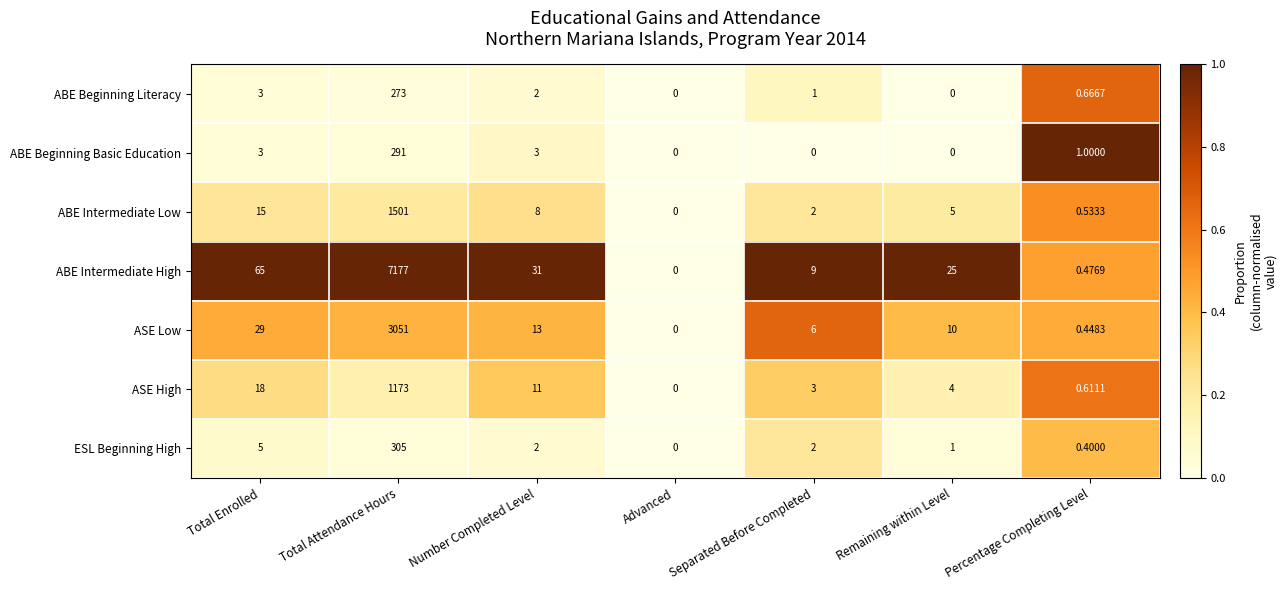

What is the spread (max minus min) of values at Total Enrolled?

62.0